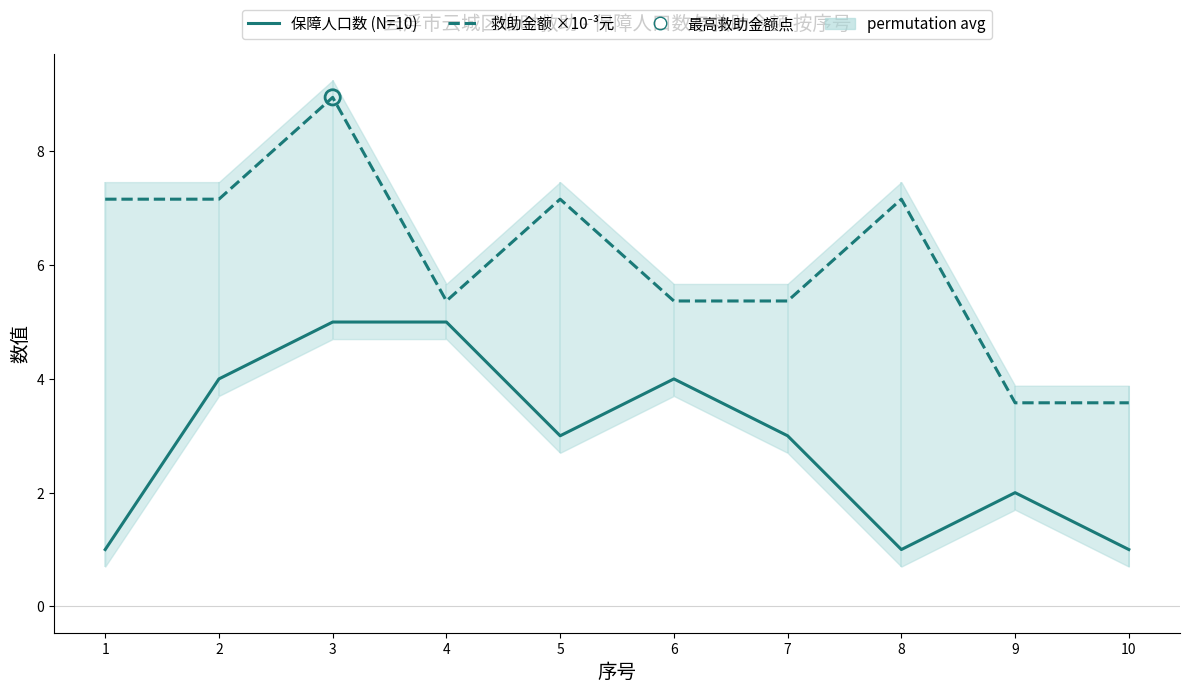

At how many categories does at least one series exceed 5?

8